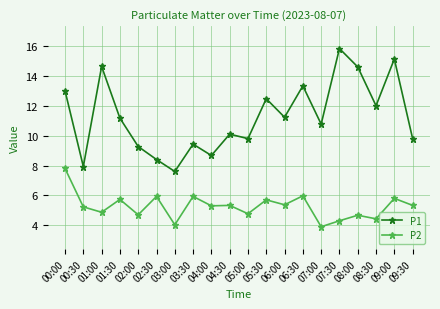

In P1, how many points are lower than both neighbors (excluding endpoints)?

7